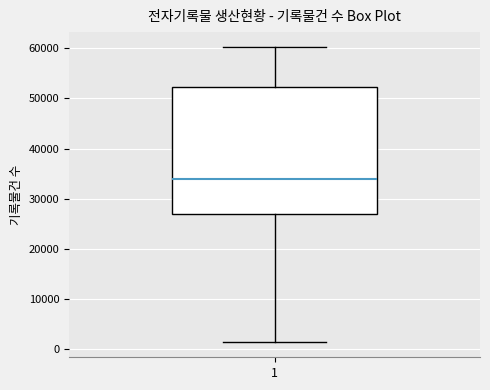

Read this box plot against the y-axis: the position of the median line, the range covered by the box, and the ends of both whiskers. The values are not printed on the chart, so give them approximately, as read against the axis.

median 34000, box 27000 to 52000, whiskers 1000 to 60000